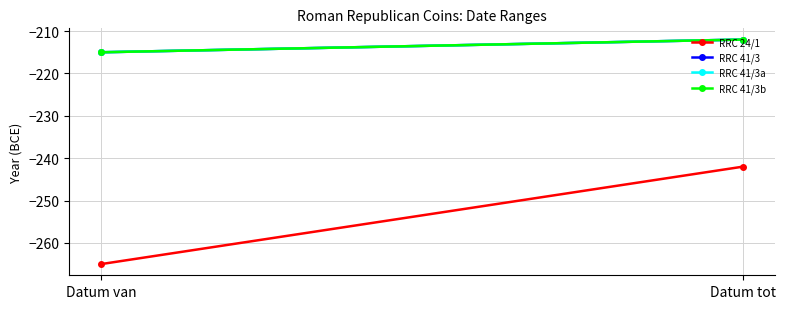

What is the sum of all RRC 41/3a values?

-427